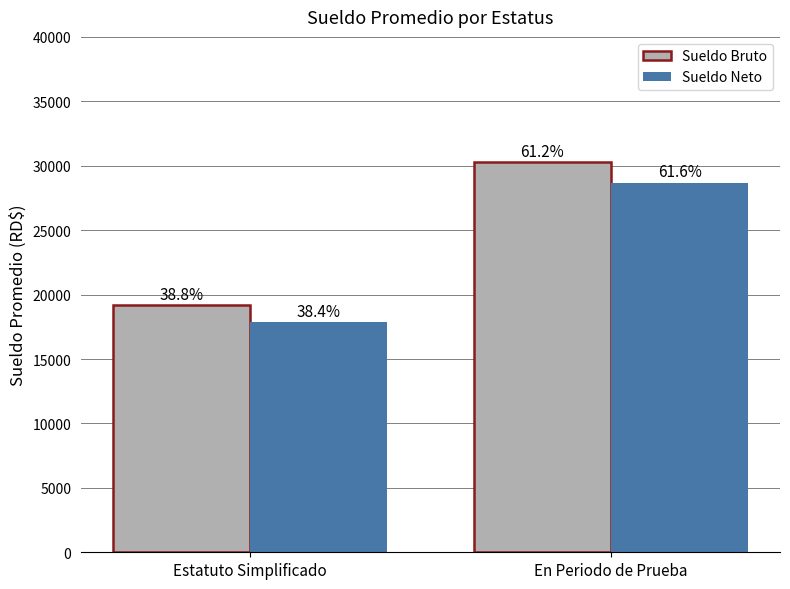

The Sueldo Bruto series shows 20751.8 at En Periodo de Prueba. True or false?

False